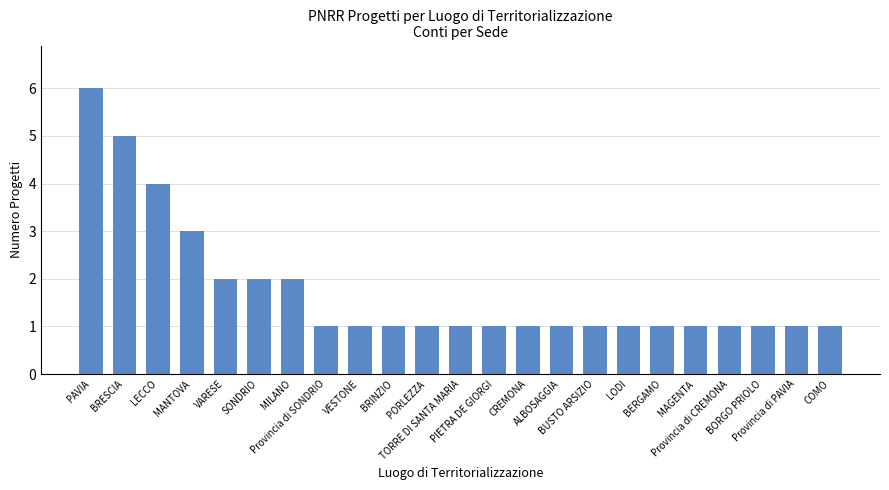

Count the values in the range 1 to 2.

19